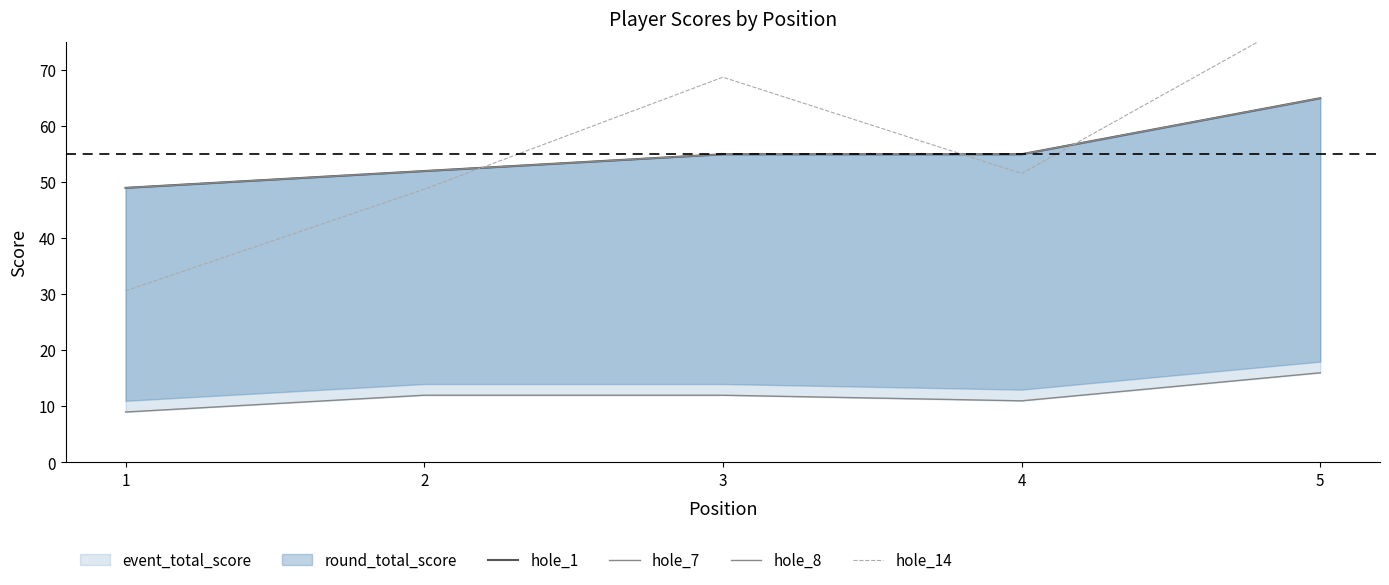

How many interior local peaks does the hole_14 series have?

1